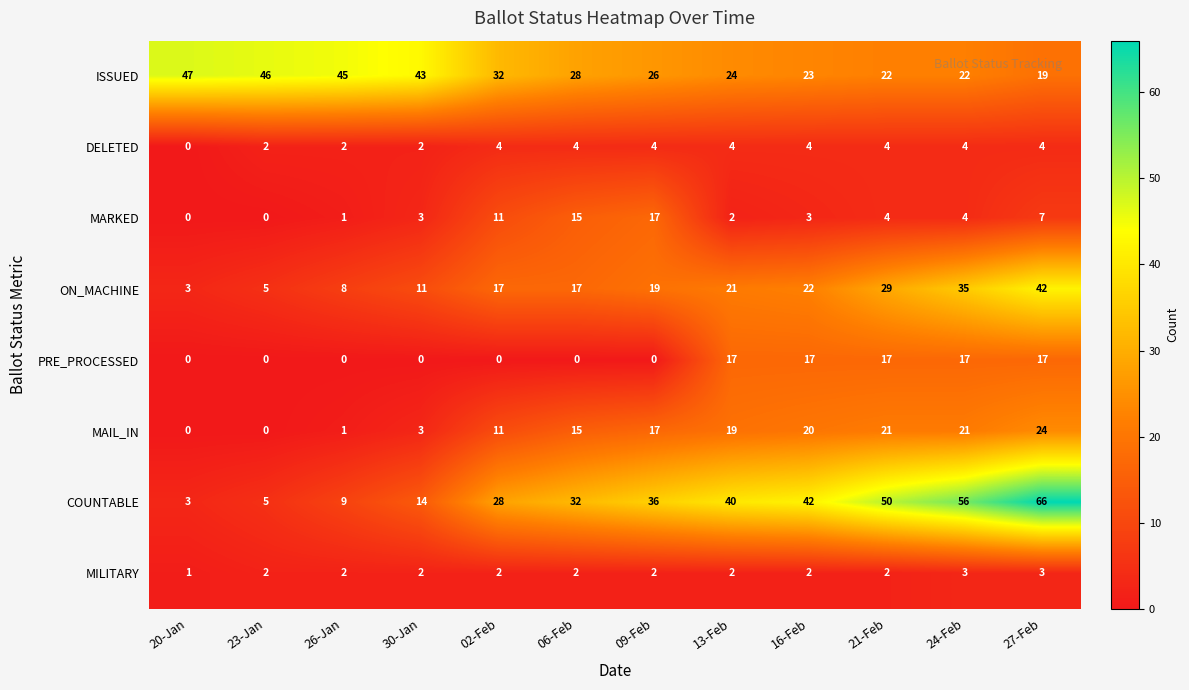

List the labels in order of COUNTABLE value, smallest first.

20-Jan, 23-Jan, 26-Jan, 30-Jan, 02-Feb, 06-Feb, 09-Feb, 13-Feb, 16-Feb, 21-Feb, 24-Feb, 27-Feb